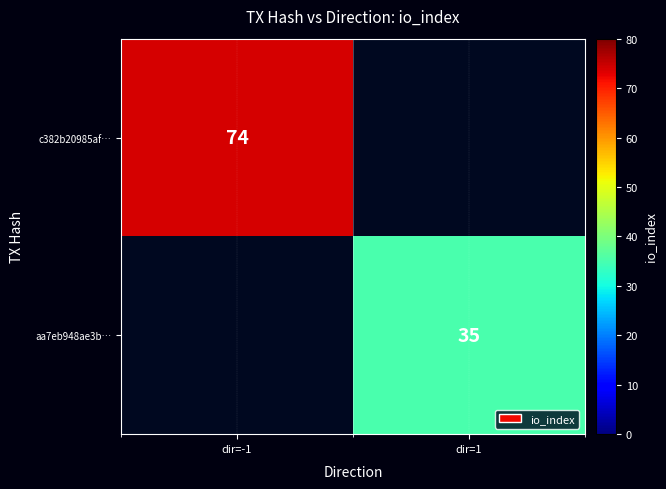

Is it true that aa7eb948ae3b… equals 35 at dir=1?

True